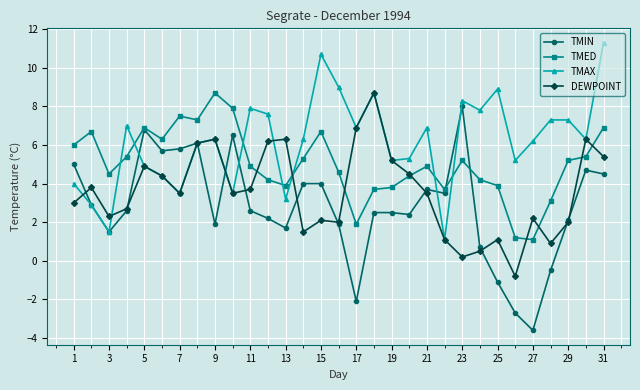

What is the value of the DEWPOINT point at the 16th from the left?

2.0